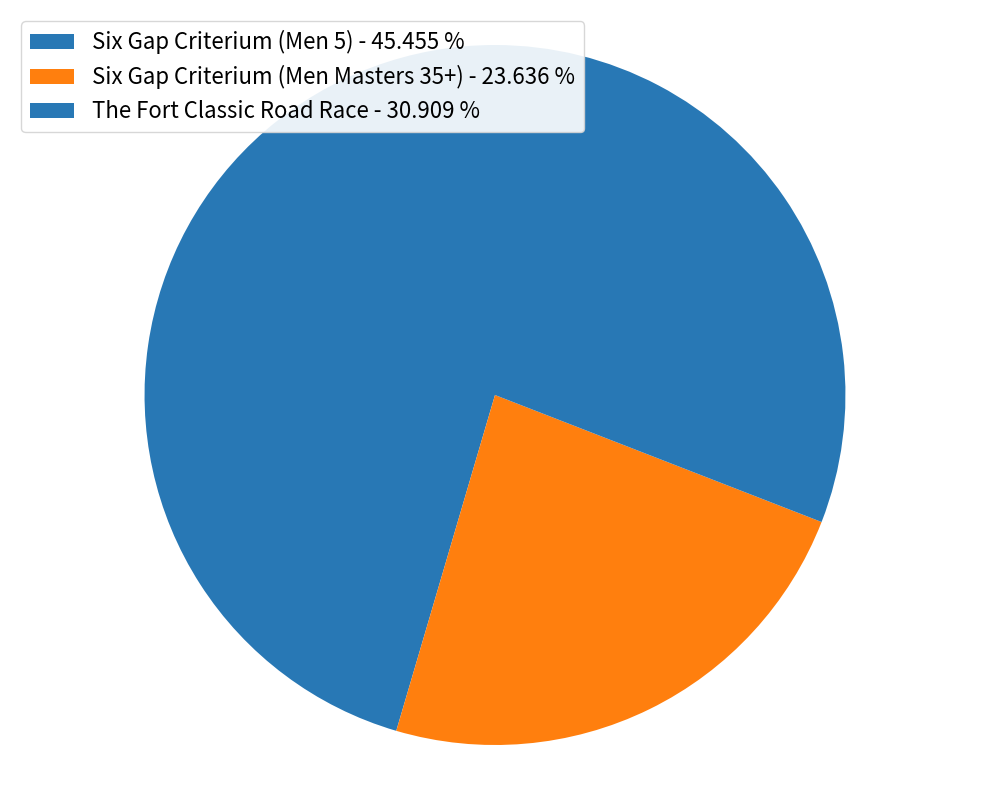

Is there a majority slice in this chart?

No